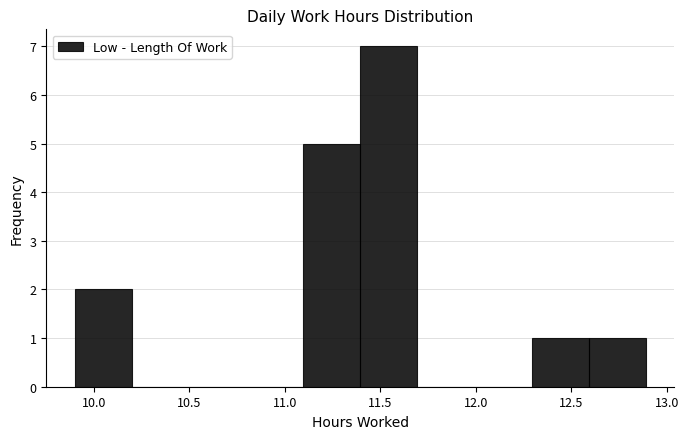

Which range on the x-axis has the tallest bar?

11.4 to 11.7